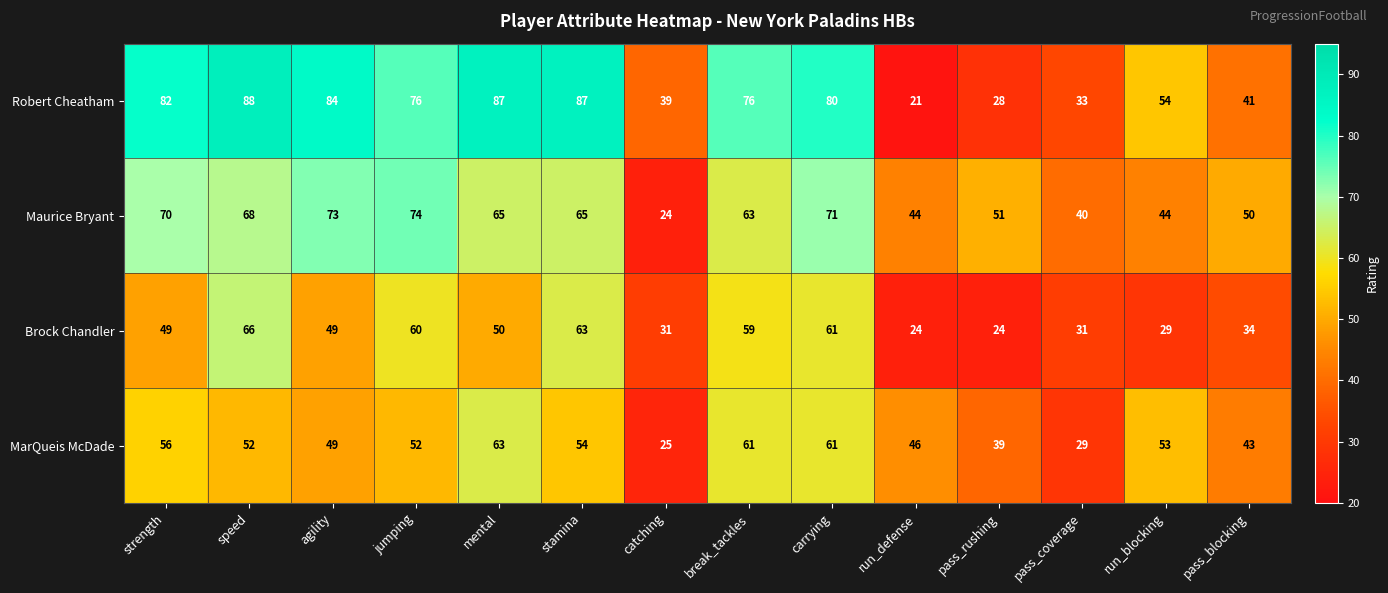

Rank the series by their average value, from lowest to highest.

Brock Chandler, MarQueis McDade, Maurice Bryant, Robert Cheatham